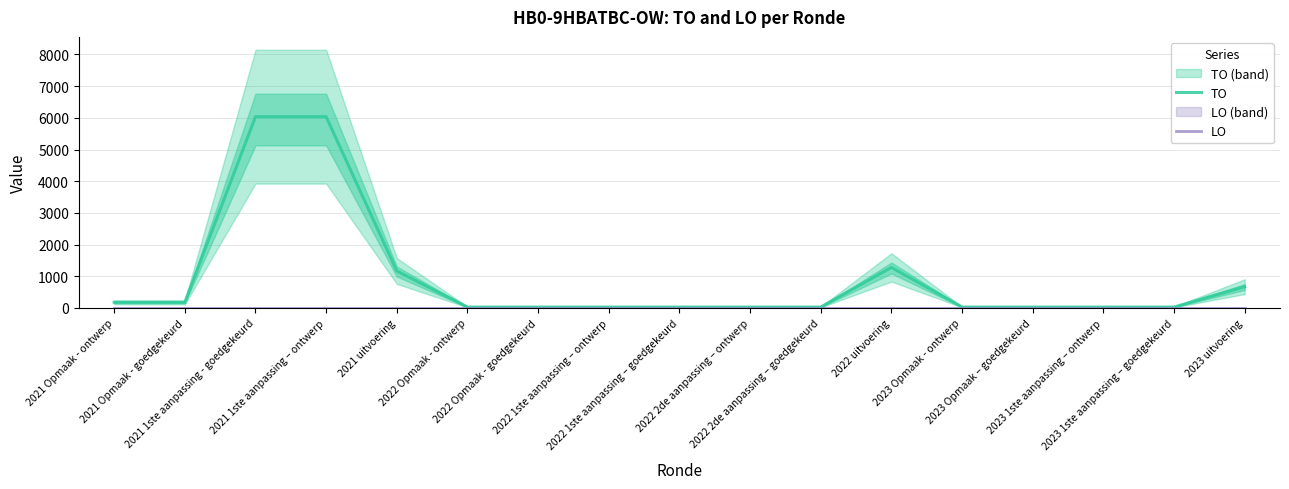

Is it true that TO equals 6036 at 2021 1ste aanpassing – ontwerp?

True